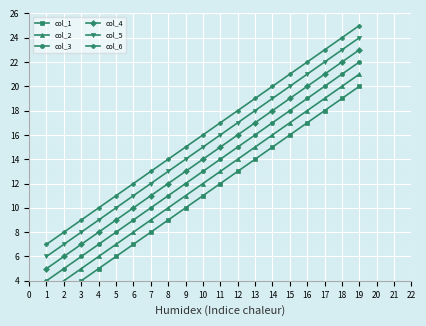

True or false: col_6 and col_5 intersect in this chart.

False